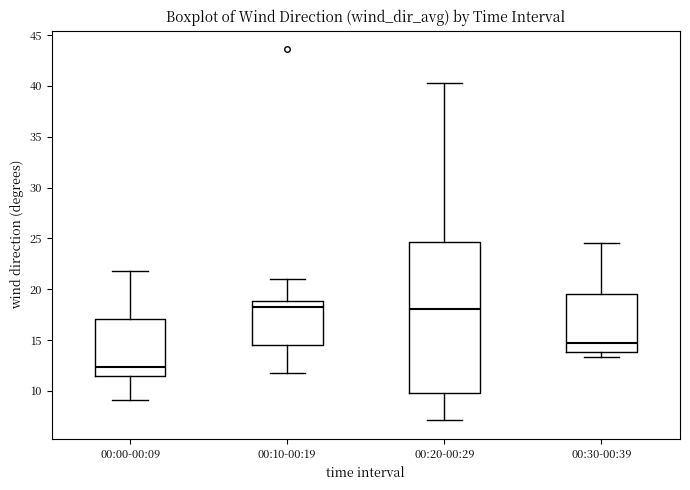

Reading left to right, read every box against the y-axis: the position of its median line, the range the box covers, and the ends of its whiskers. The values are not printed on the chart, so give them approximately, as read against the axis.

00:00-00:09: median 12.5, box 11.5 to 17.0, whiskers 9.0 to 22.0
00:10-00:19: median 18.5, box 14.5 to 19.0, whiskers 11.5 to 21.0
00:20-00:29: median 18.0, box 10.0 to 24.5, whiskers 7.0 to 40.5
00:30-00:39: median 14.5, box 14.0 to 19.5, whiskers 13.5 to 24.5